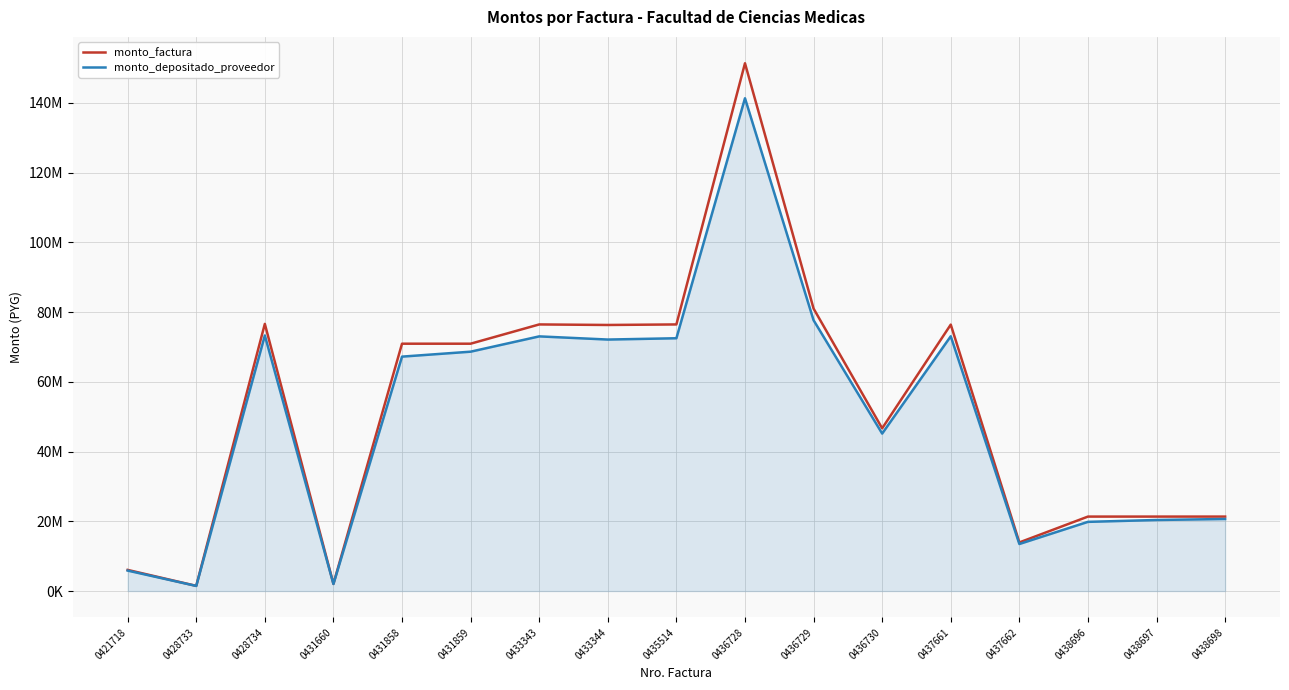

True or false: monto_factura and monto_depositado_proveedor cross at least once.

False